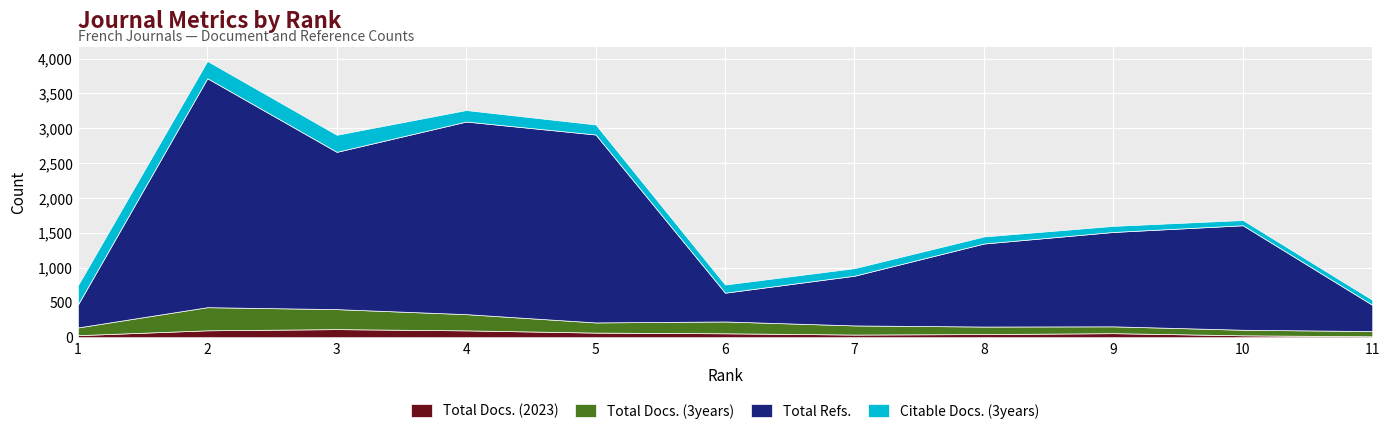

Which series changed the most between 3 and 10?

Total Refs.